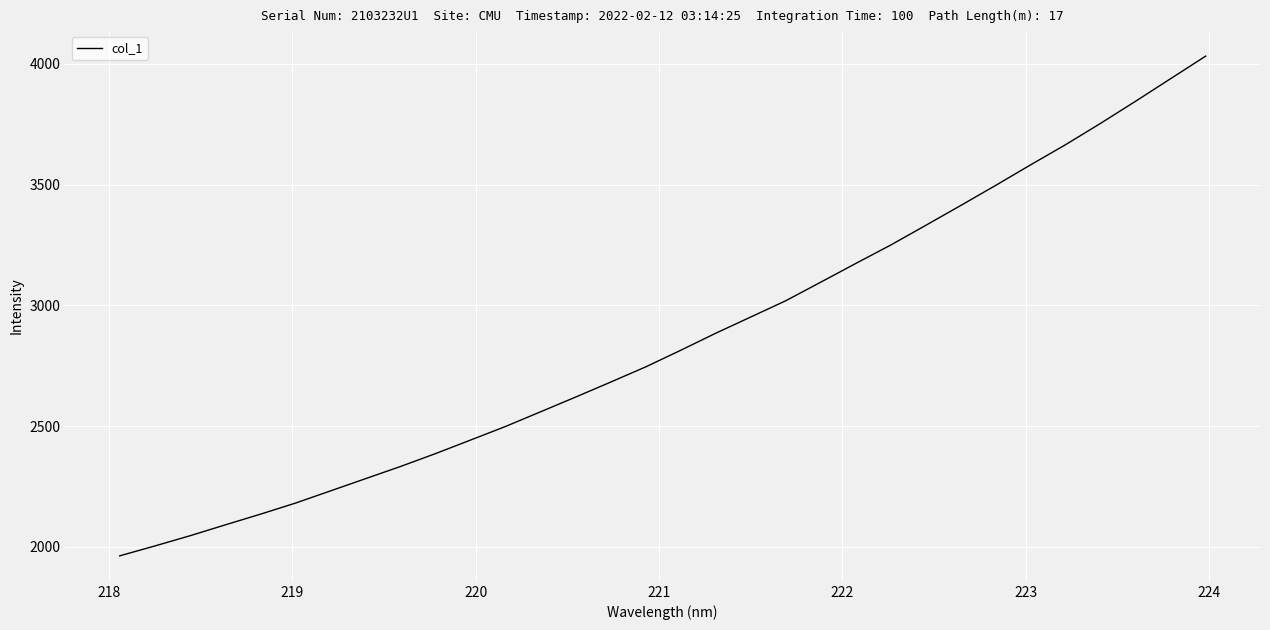

True or false: the data has more than 1 interior local peaks.

False